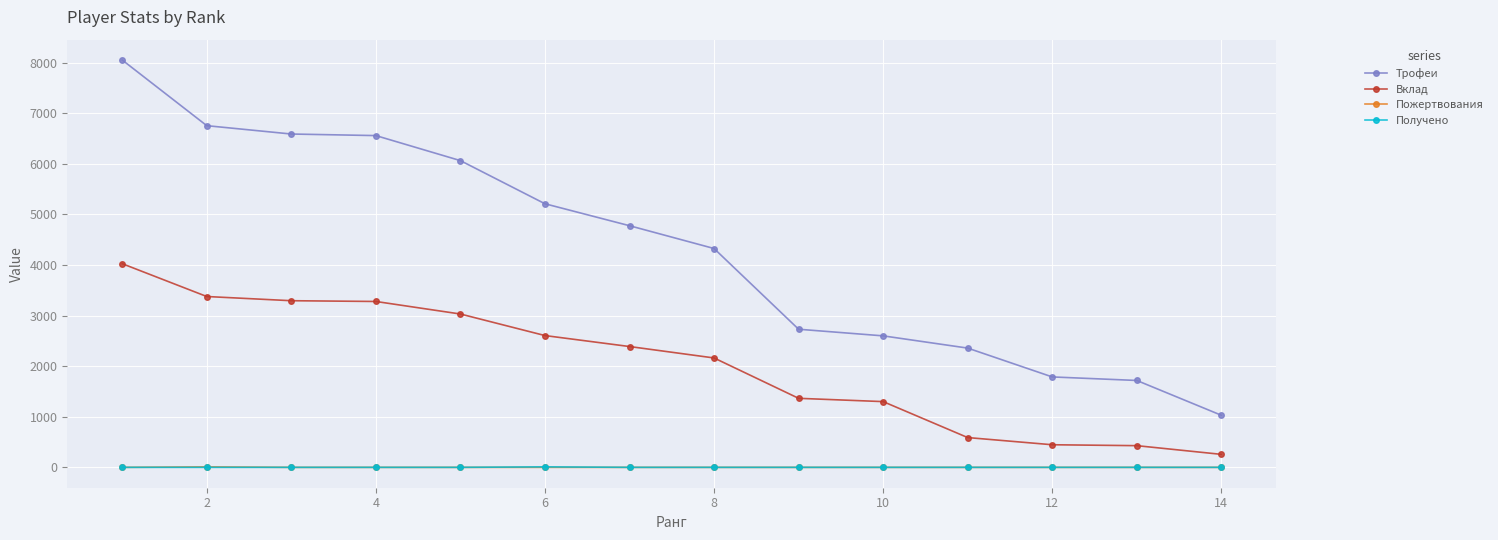

True or false: Вклад has more than 2 interior local peaks.

False